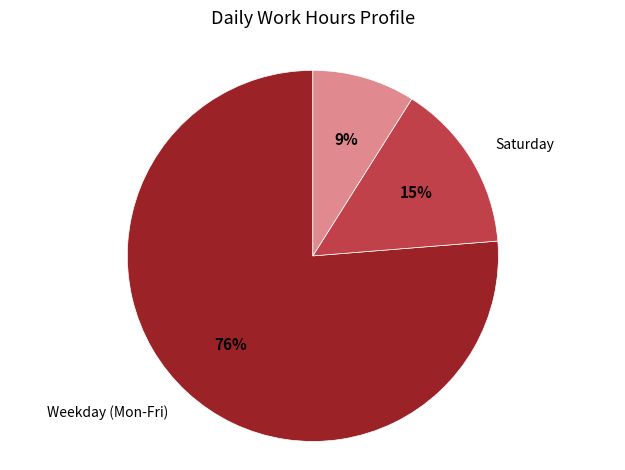

To the nearest percent, what is the difference between the Saturday and Sunday slice percentages?

6%